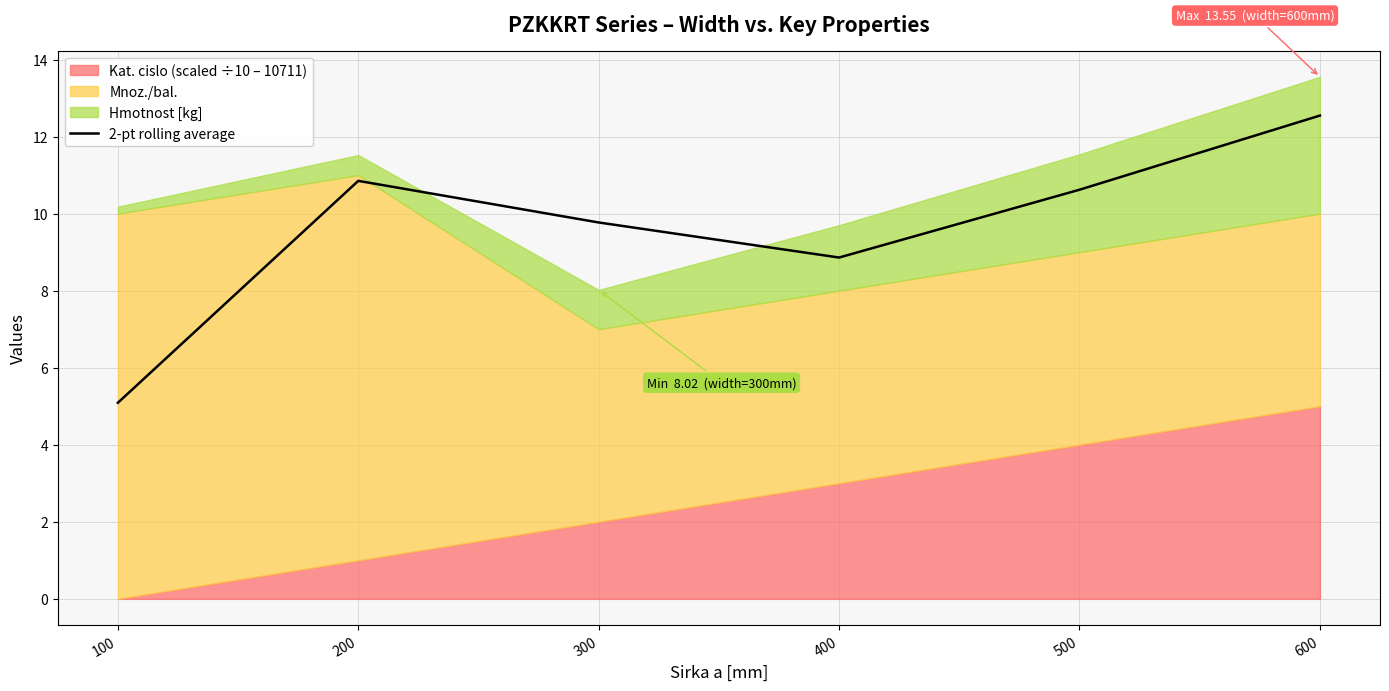

What is the minimum value shown in the chart?

5.1